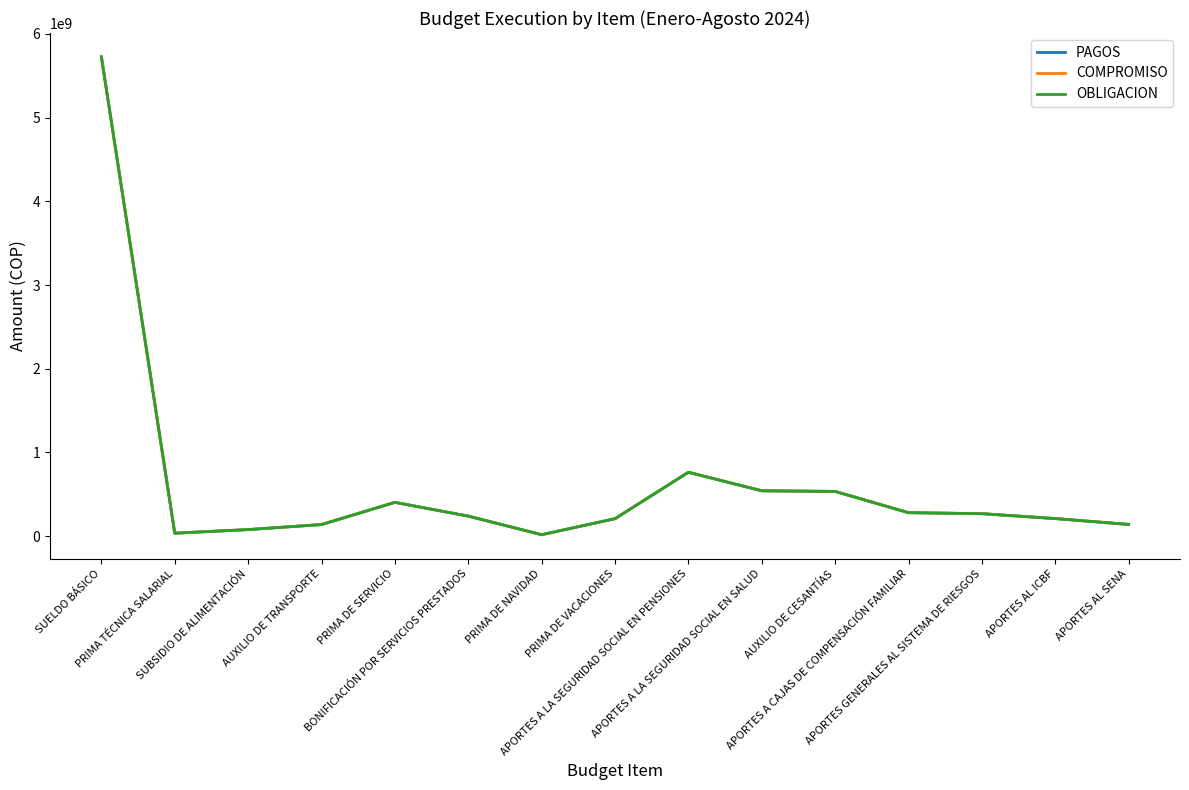

Is this an area chart (filled region under the line)?

No